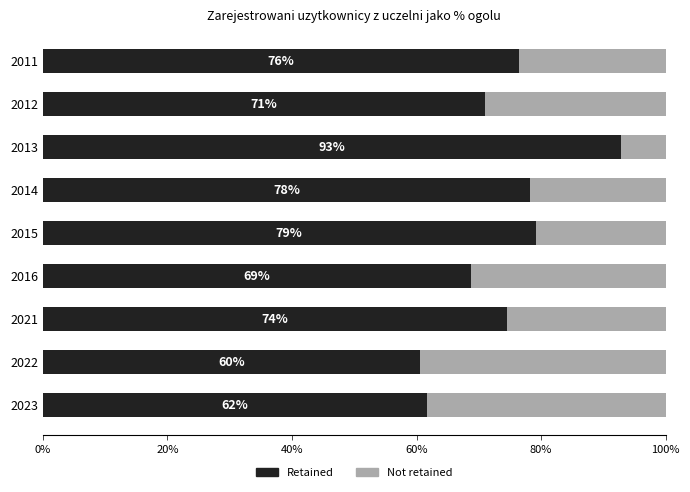

List the labels in order of Retained value, smallest first.

2022, 2023, 2016, 2012, 2021, 2011, 2014, 2015, 2013